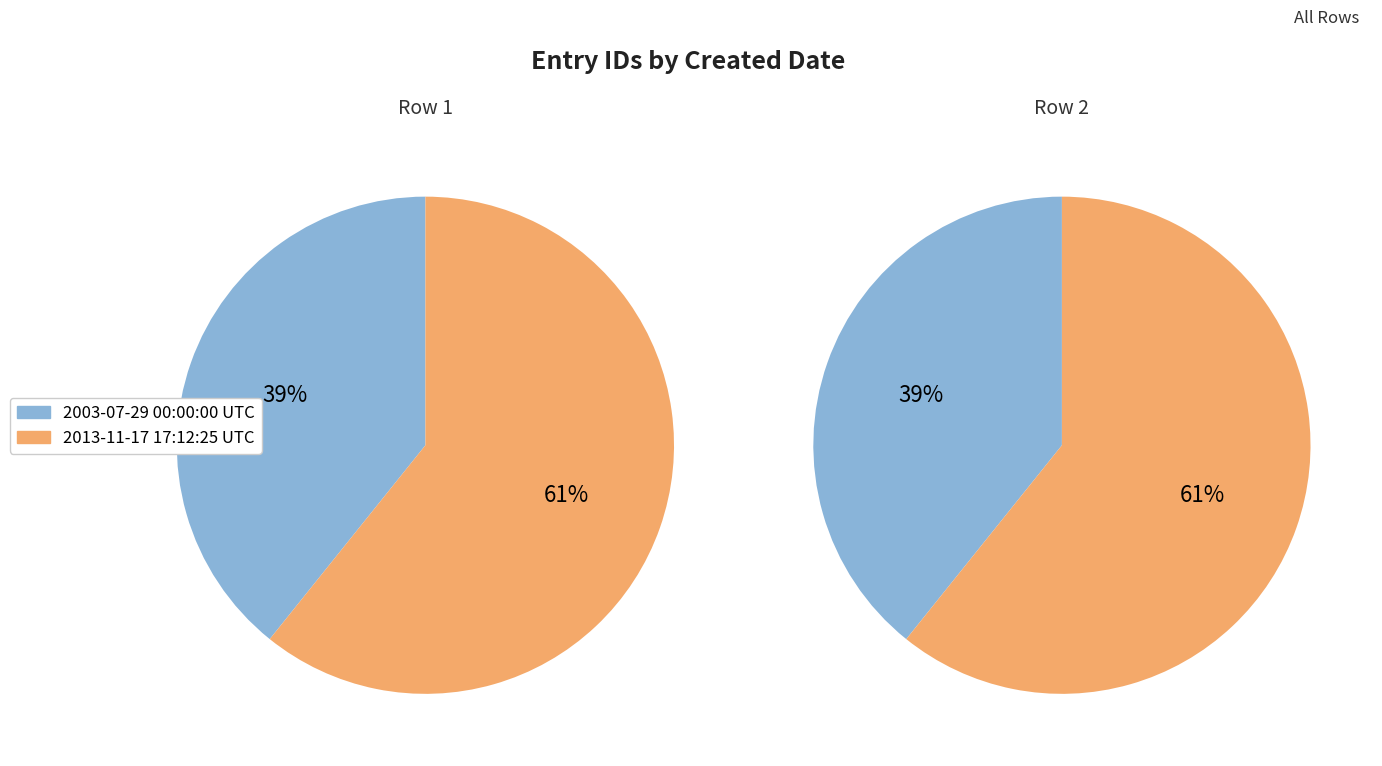

How many slices are in this pie chart?

2